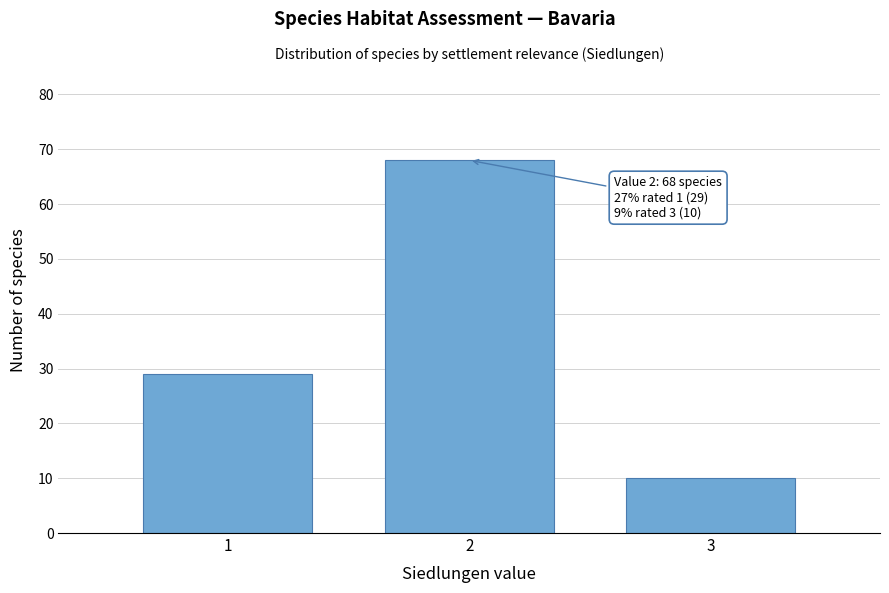

Reading left to right, transcribe all the data shown in this chart.

1=29	2=68	3=10